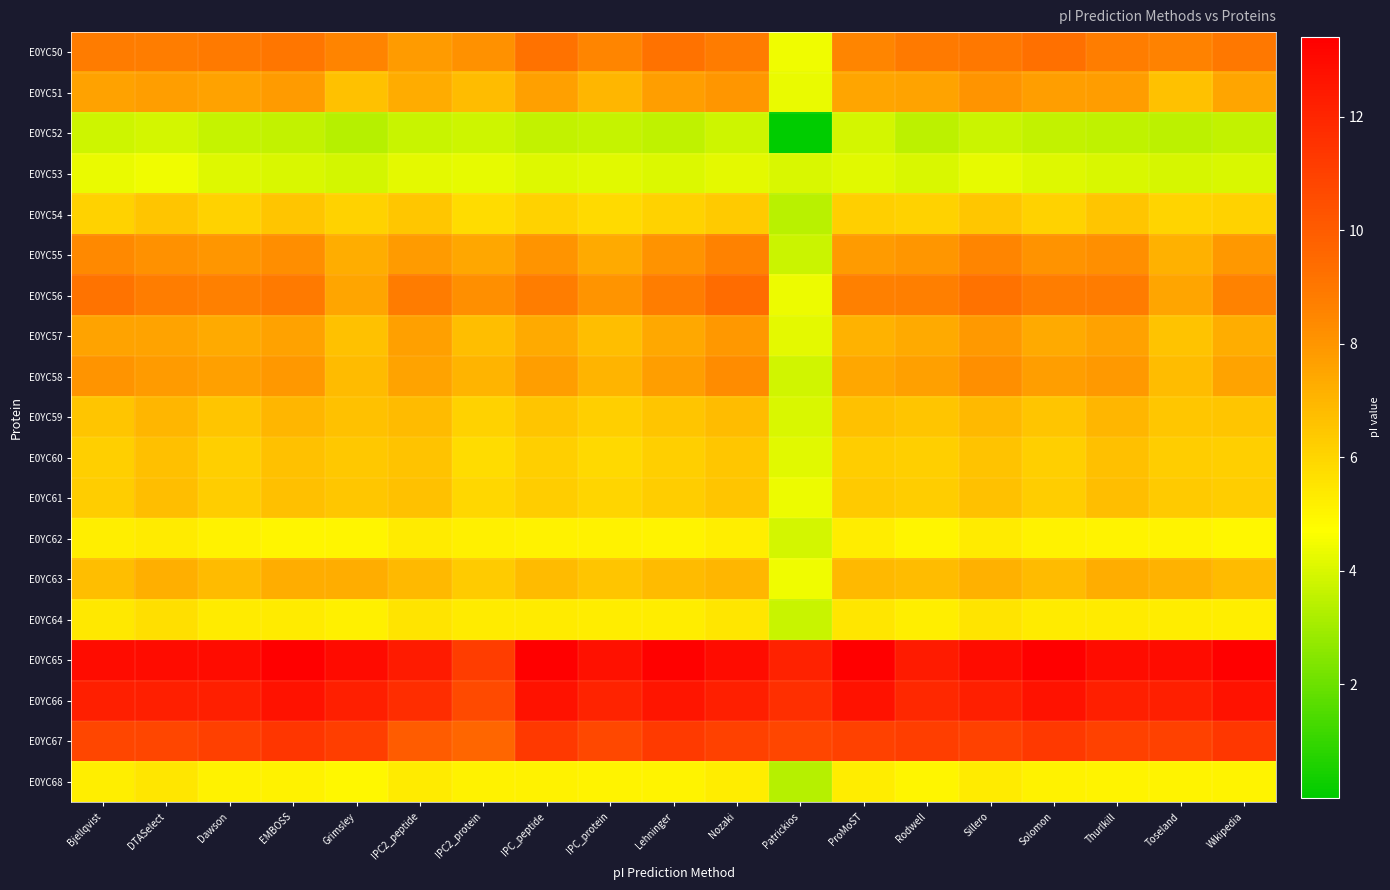

At which category is the sum across all series the highest?

Sillero